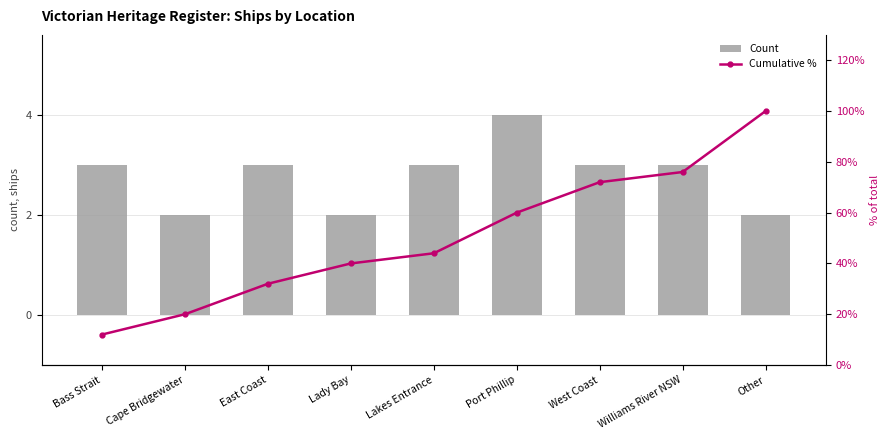

Reading left to right, what are all the values shown in this chart?

Count: Bass Strait=3	Cape Bridgewater=2	East Coast=3	Lady Bay=2	Lakes Entrance=3	Port Phillip=4	West Coast=3	Williams River NSW=3	Other=2
Cumulative %: Bass Strait=12	Cape Bridgewater=20	East Coast=32	Lady Bay=40	Lakes Entrance=44	Port Phillip=60	West Coast=72	Williams River NSW=76	Other=100